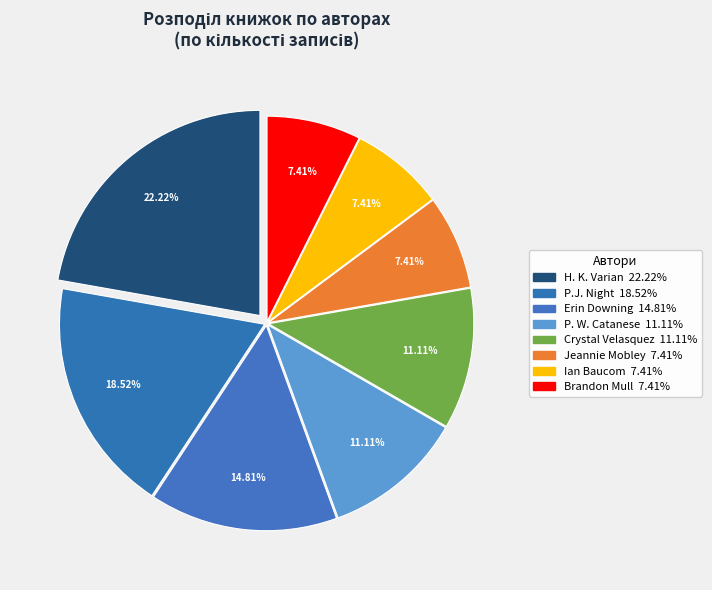

Count the number of slices in the pie.

8